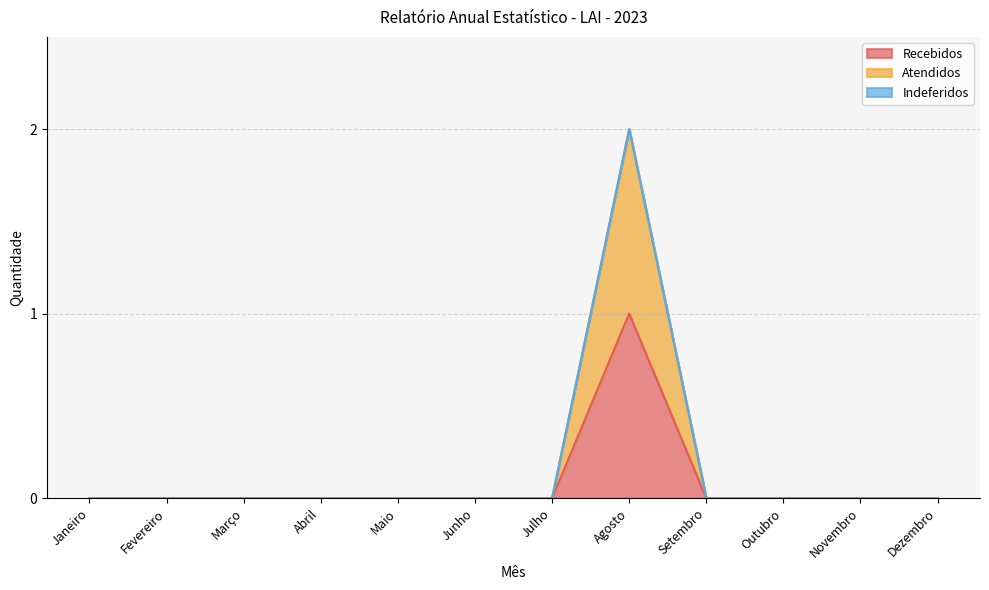

Which series has the largest total across all categories?

Atendidos